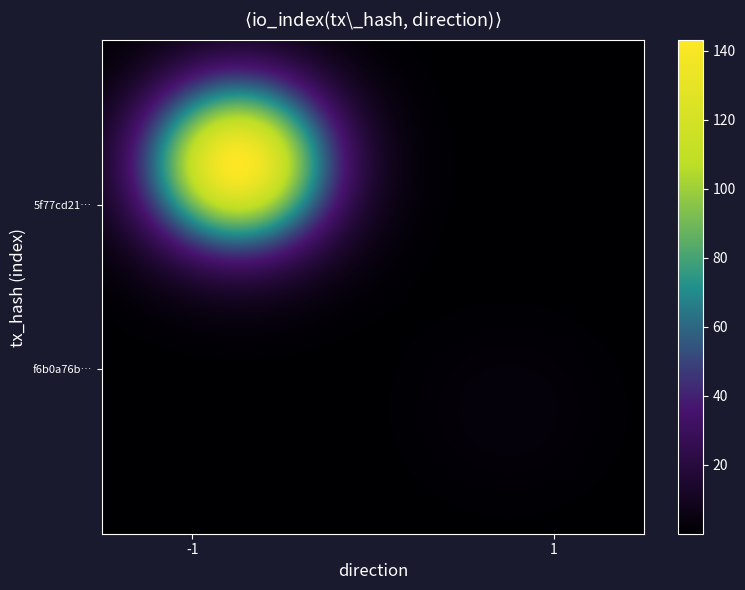

Reading left to right, list all the values displayed in this chart.

5f77cd213ecbe30e998666b62bd23a6bd9e114b: direction=-1	io_index=143
f6b0a76b47b13d2d094f59495ed3cb0d8bd3704: direction=1	io_index=3